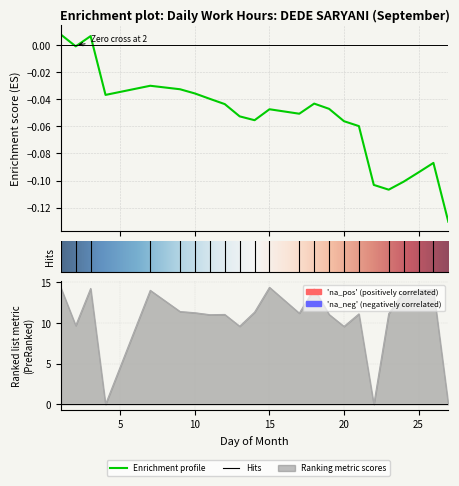

Where is the first local maximum?

3